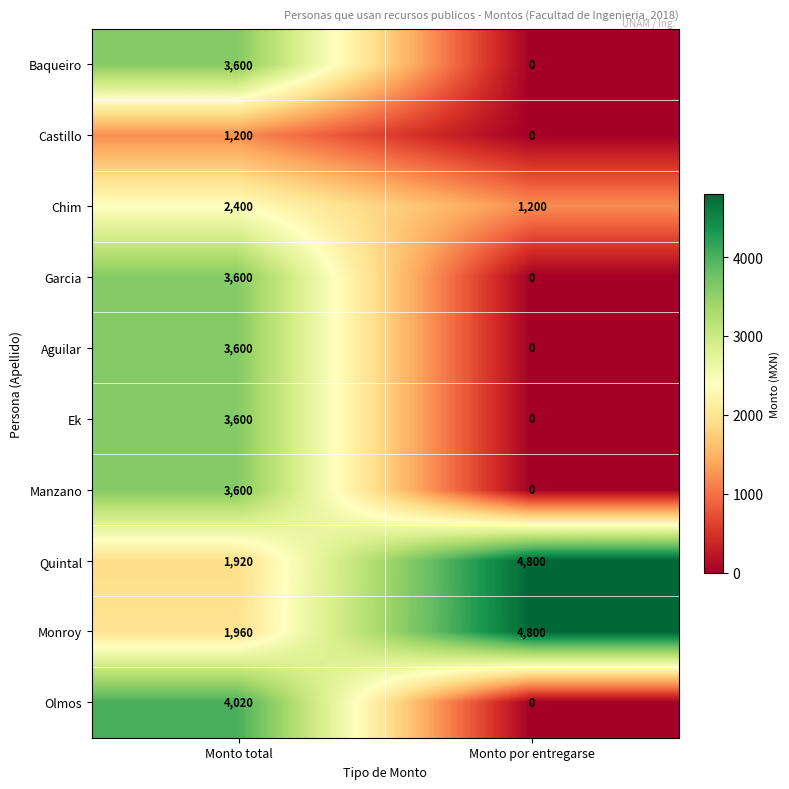

The Olmos series shows 4020 at Monto total. True or false?

True